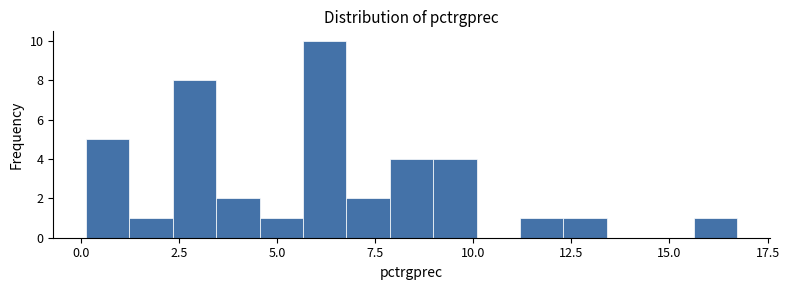

Around what value on the x-axis is the tallest bar? Give the approximate position of its centre, as read against the axis.

6.0